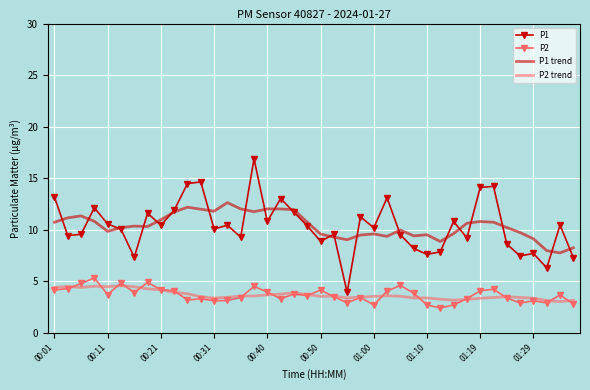

Which series ends up on top after the final intersection of P2 trend and P2?

P2 trend